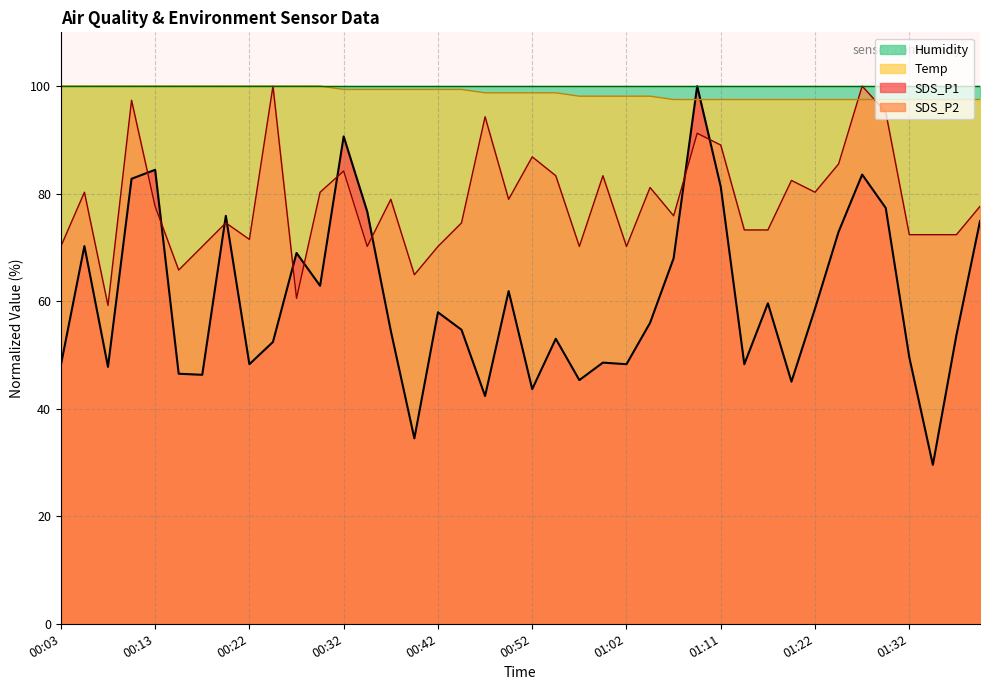

What is the difference between the second highest and minimum values in the SDS_P2 series?

40.8